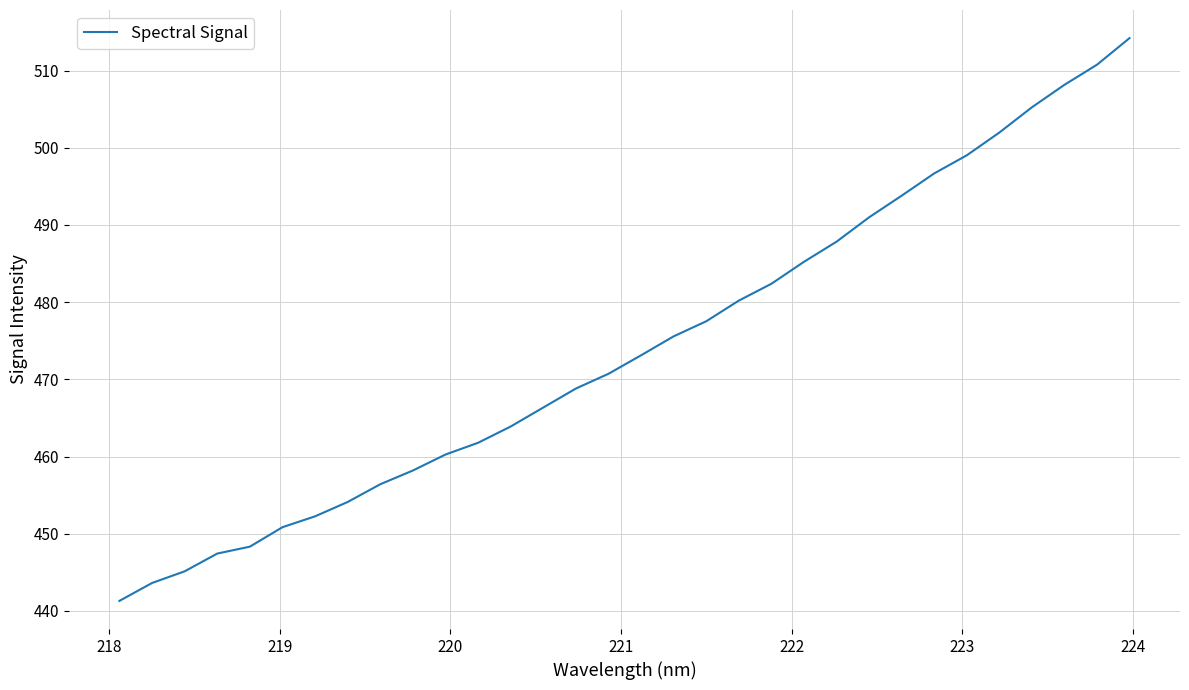

What is the difference between the maximum and minimum values?

72.9